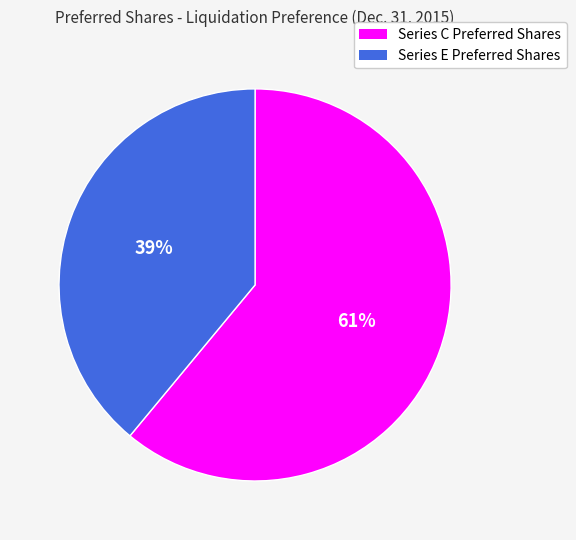

Count the number of slices in the pie.

2